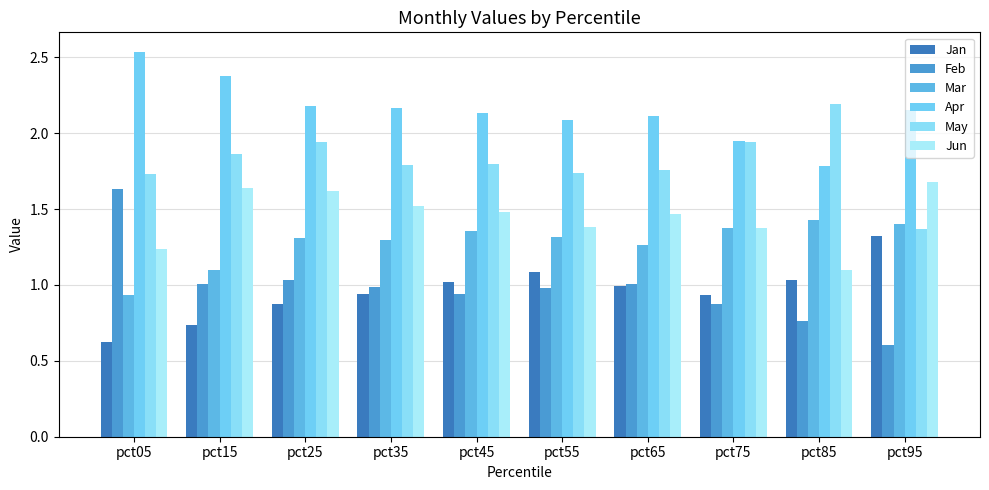

How many groups of bars are there?

10